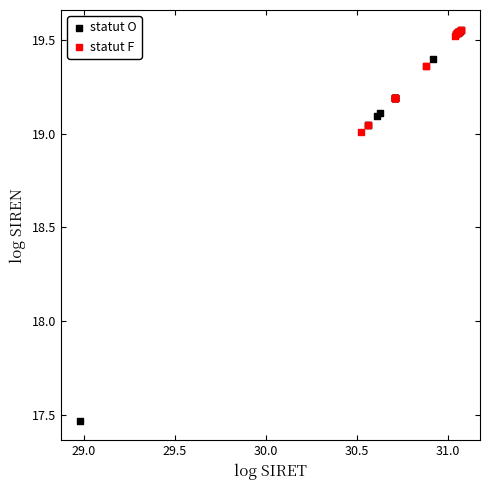

Which series reaches the minimum Y coordinate?

statut O